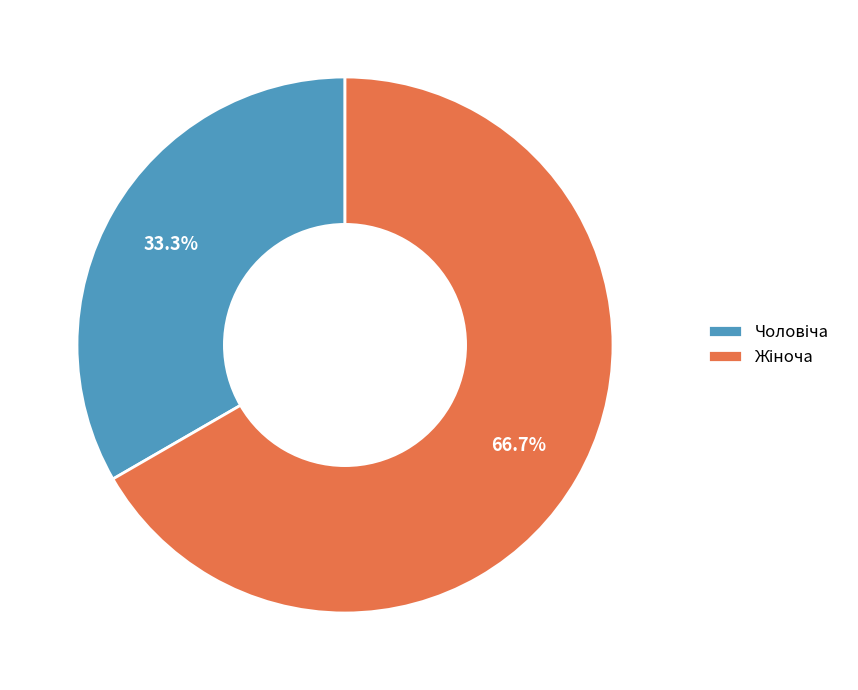

Is there any slice that represents more than half of the pie?

Yes